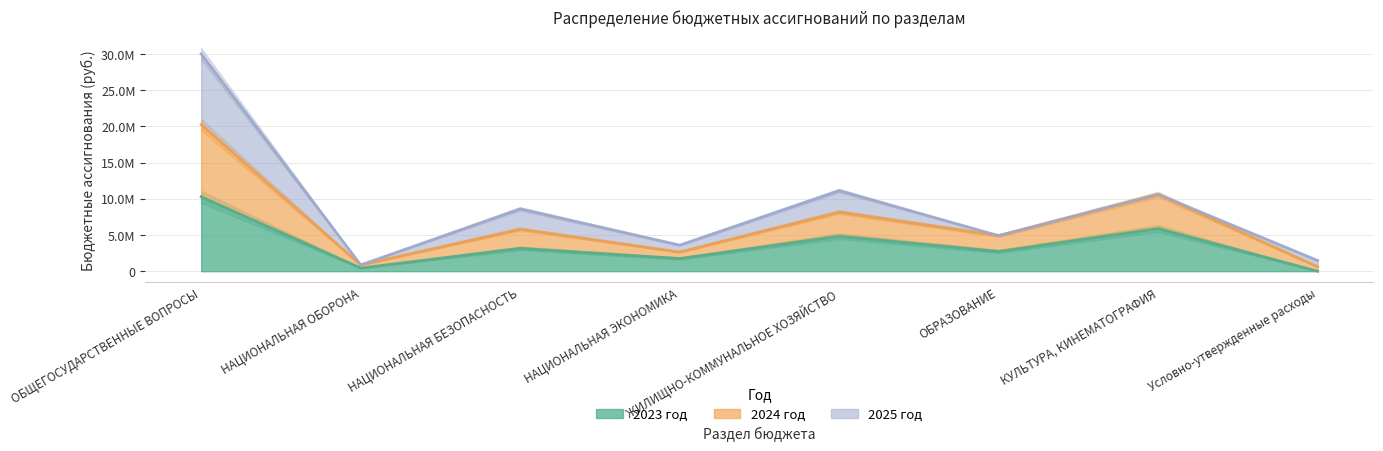

Rank the series at НАЦИОНАЛЬНАЯ БЕЗОПАСНОСТЬ from highest to lowest value.

2024 год, 2023 год